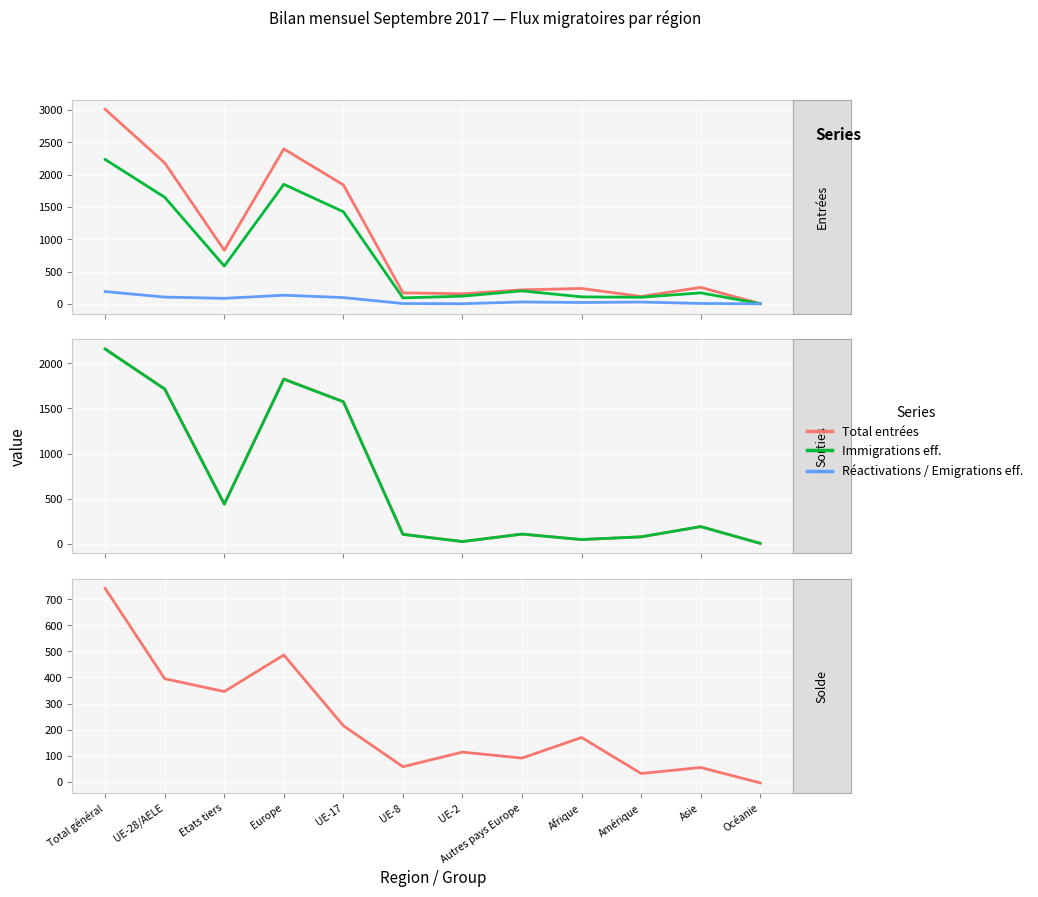

What is the difference between the second highest and second lowest values in the Solde migratoire (col_14) series?

454